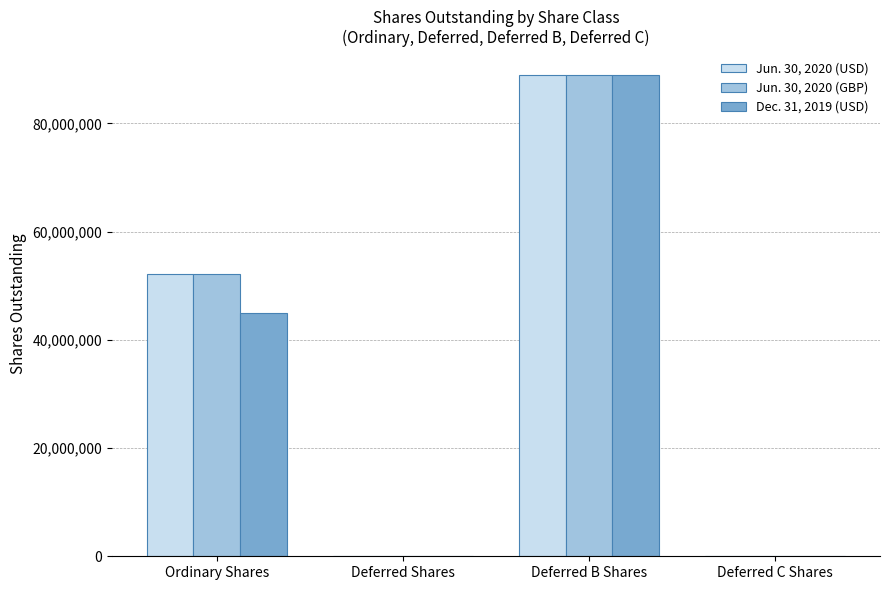

Does the chart contain stacked bars?

No